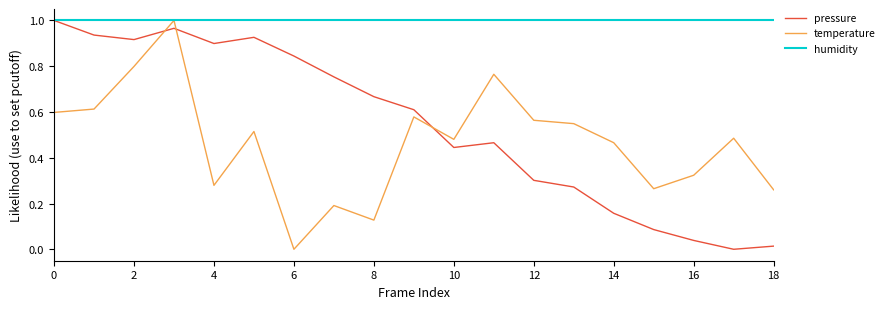

Which series has the largest total across all categories?

humidity